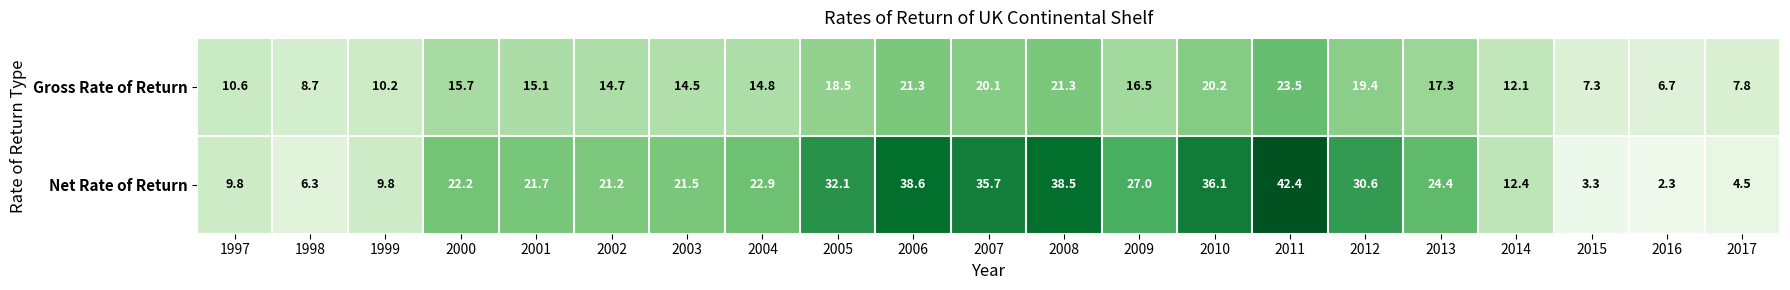

Which series changed the most between 2009 and 2017?

Net Rate of Return